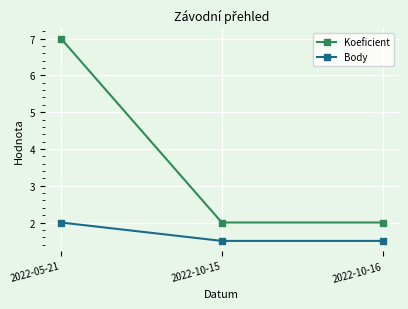

What is the lowest value of the Koeficient series?

2.0